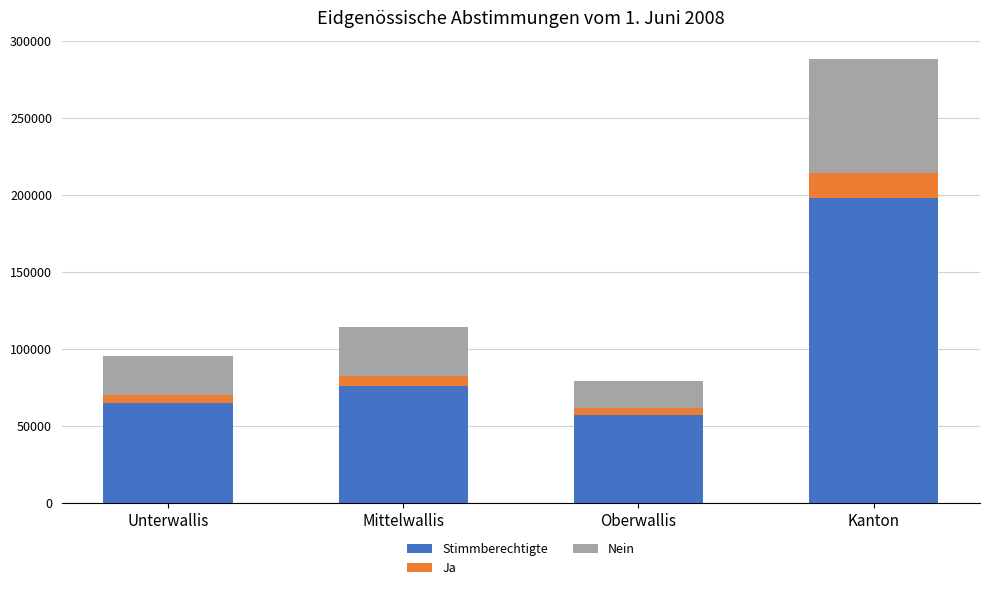

Reading right to left, what are the values for Stimmberechtigte?

197925	57047	76125	64753